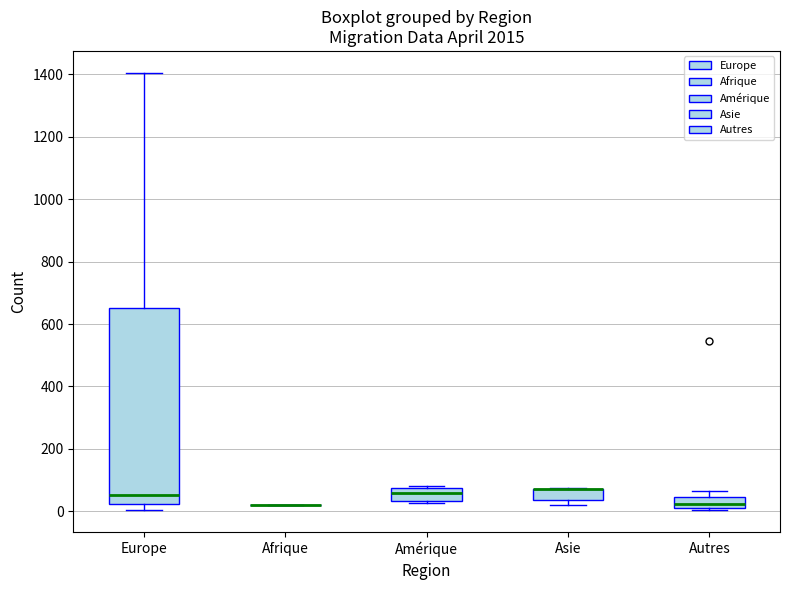

Which box is the tallest, from its lower edge to its upper edge?

Europe